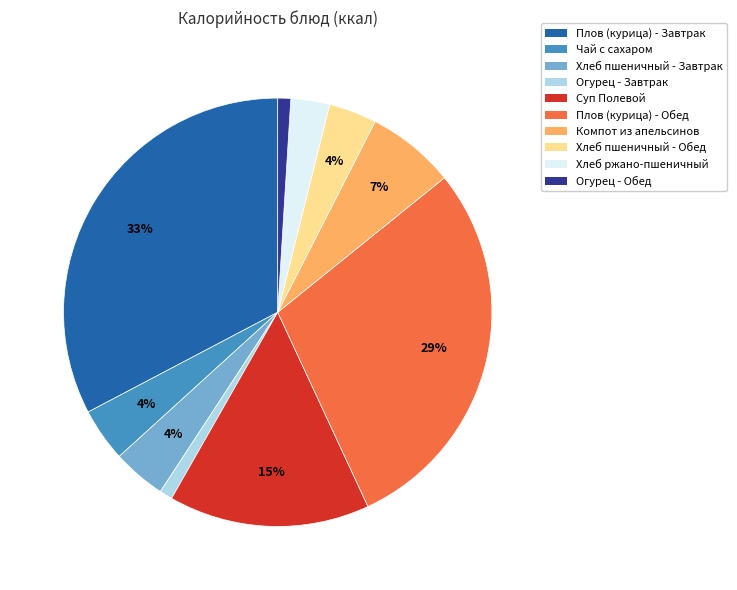

To the nearest percent, what portion does Хлеб пшеничный - Завтрак represent?

4%